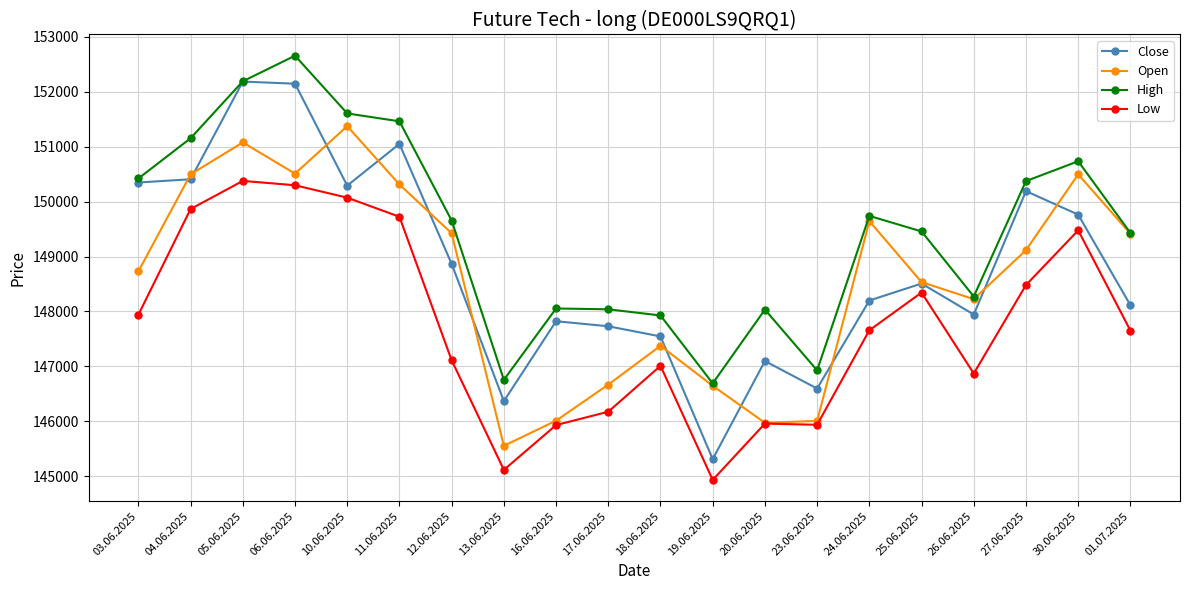

What is the label of the 13th point from the right?

13.06.2025